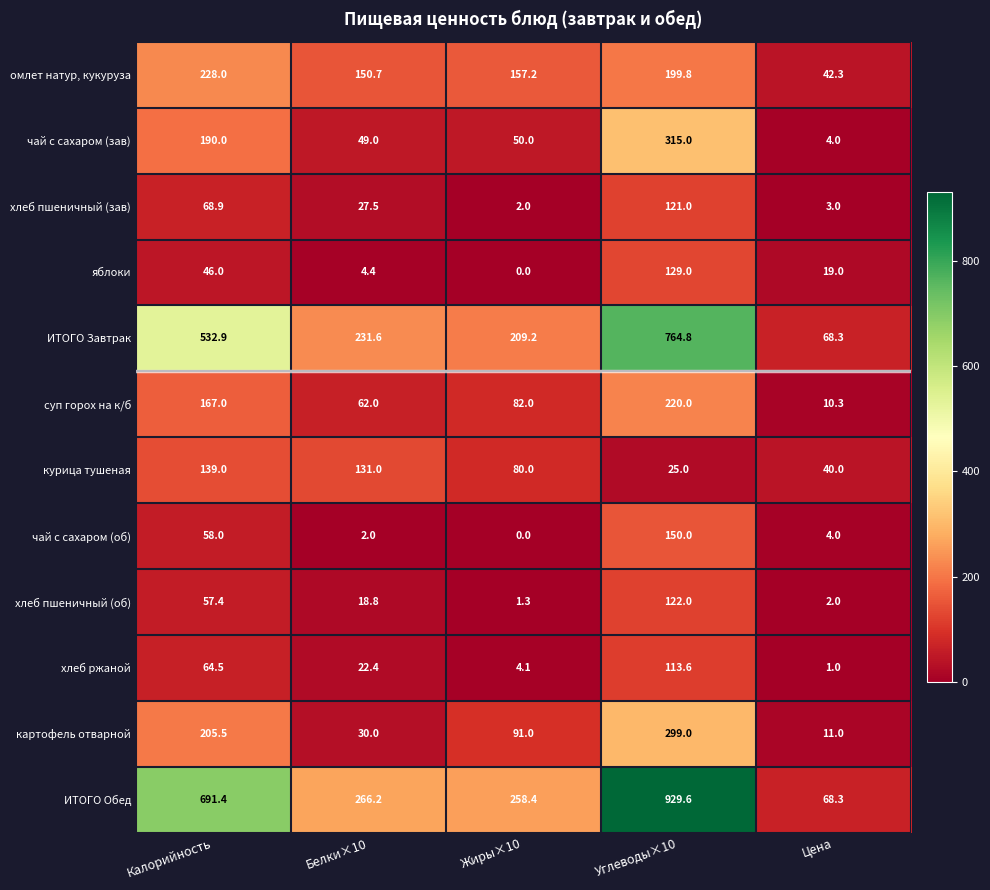

Is it true that хлеб пшеничный (зав) equals 4.4 at Цена?

False